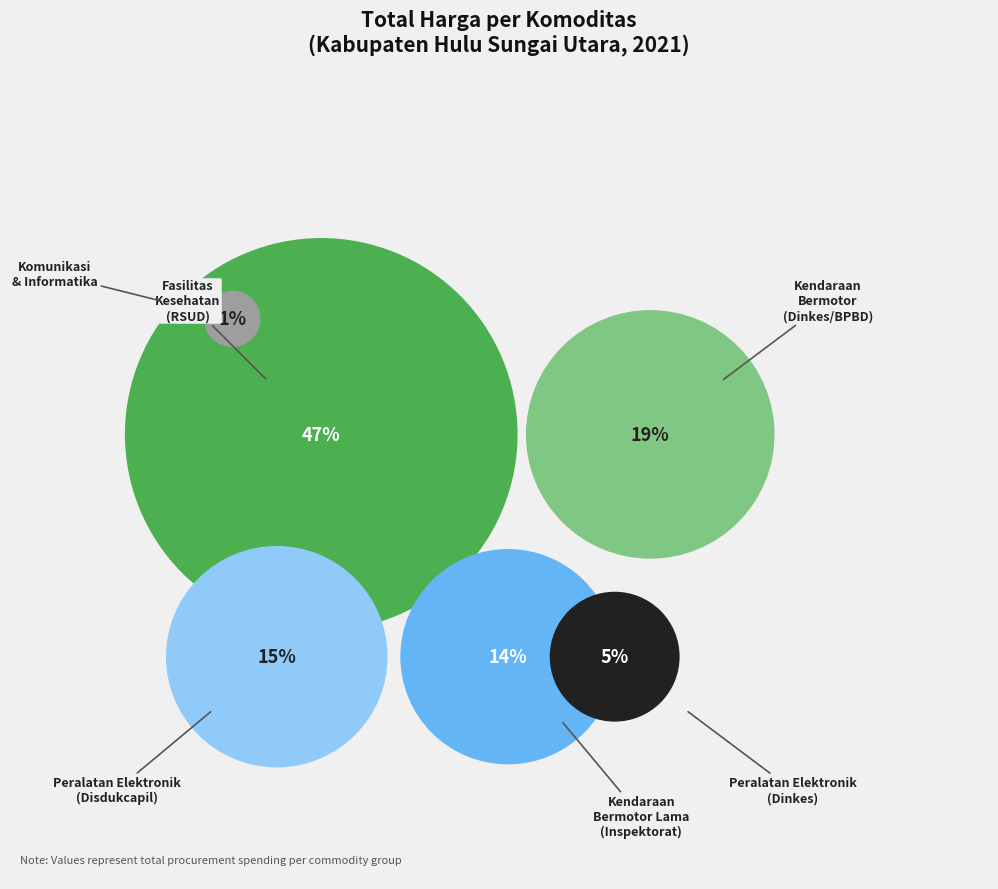

Does Komunikasi (30745173) represent more than half of the total?

No